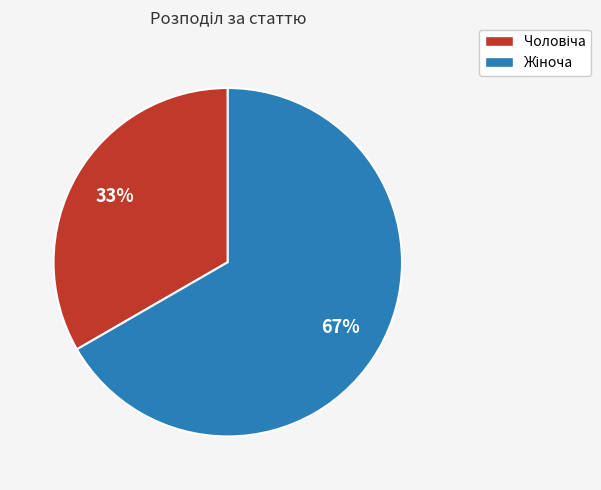

To the nearest percent, what is the average slice percentage?

50%